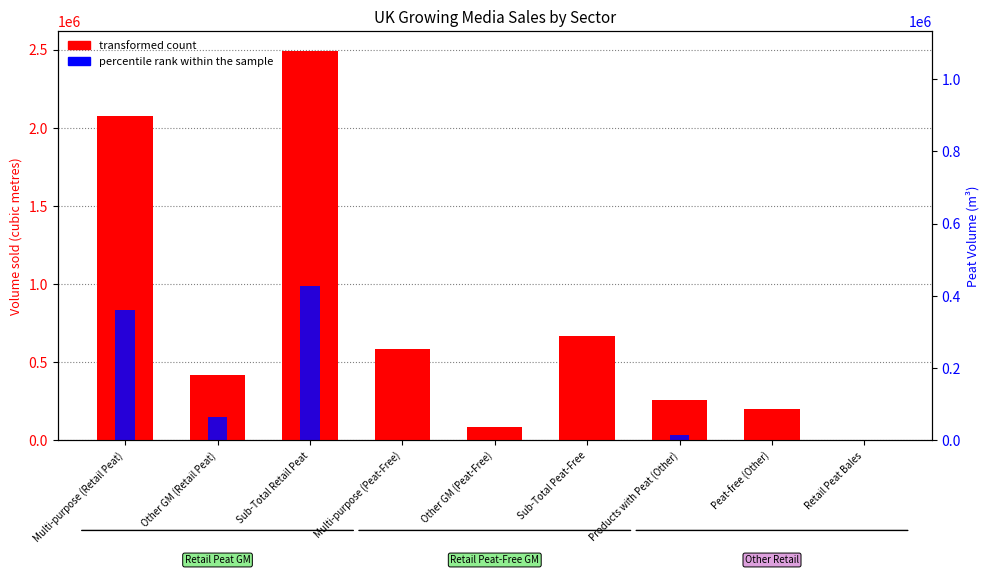

The percentile rank within the sample series shows 0 at Other GM (Peat-Free). True or false?

True